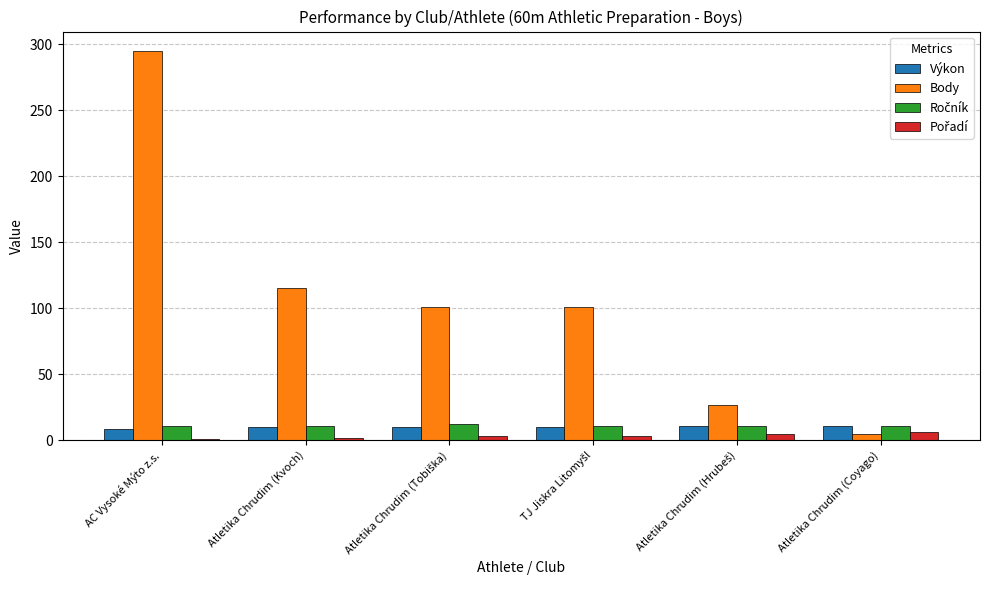

At which label is Body closest to 150?

Atletika Chrudim (Kvoch)